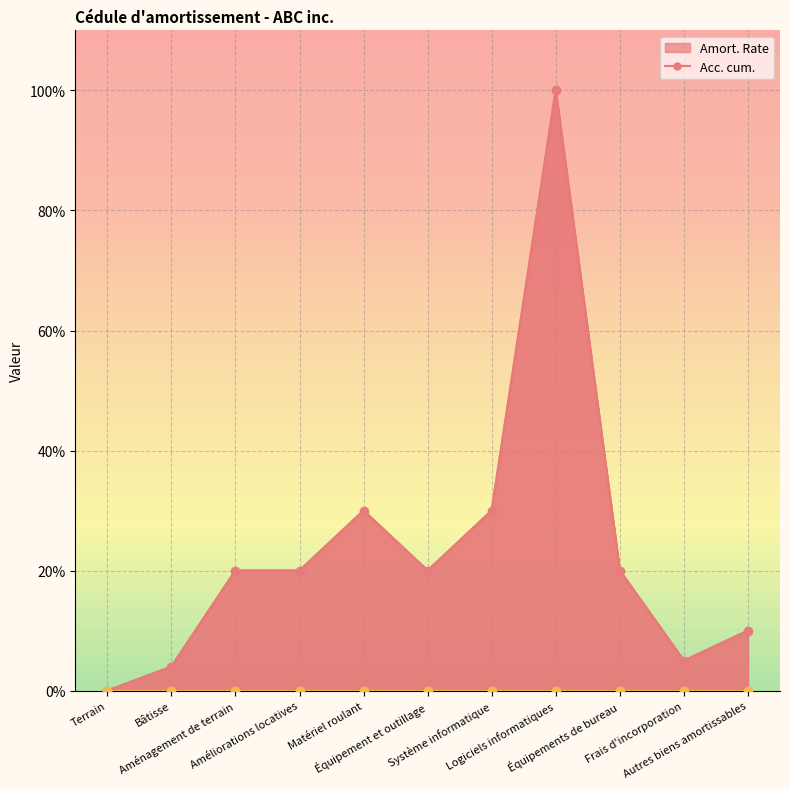

Where is the data nearest to the value 0?

Terrain